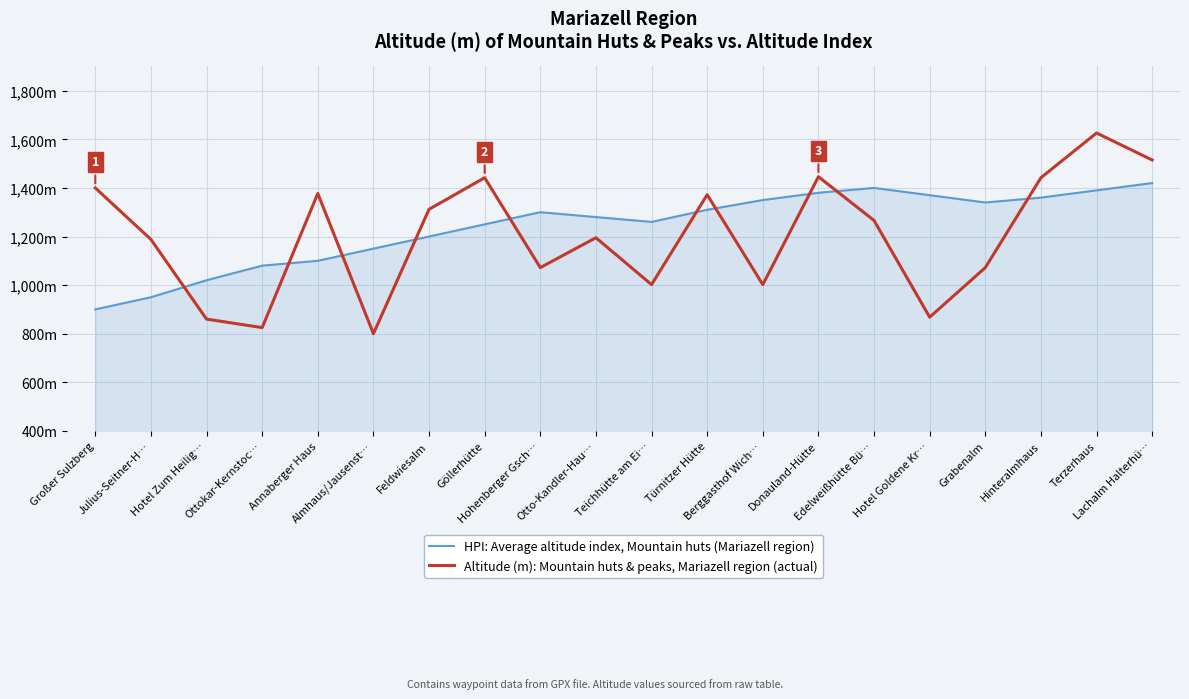

Is this an area chart (filled region under the line)?

Yes